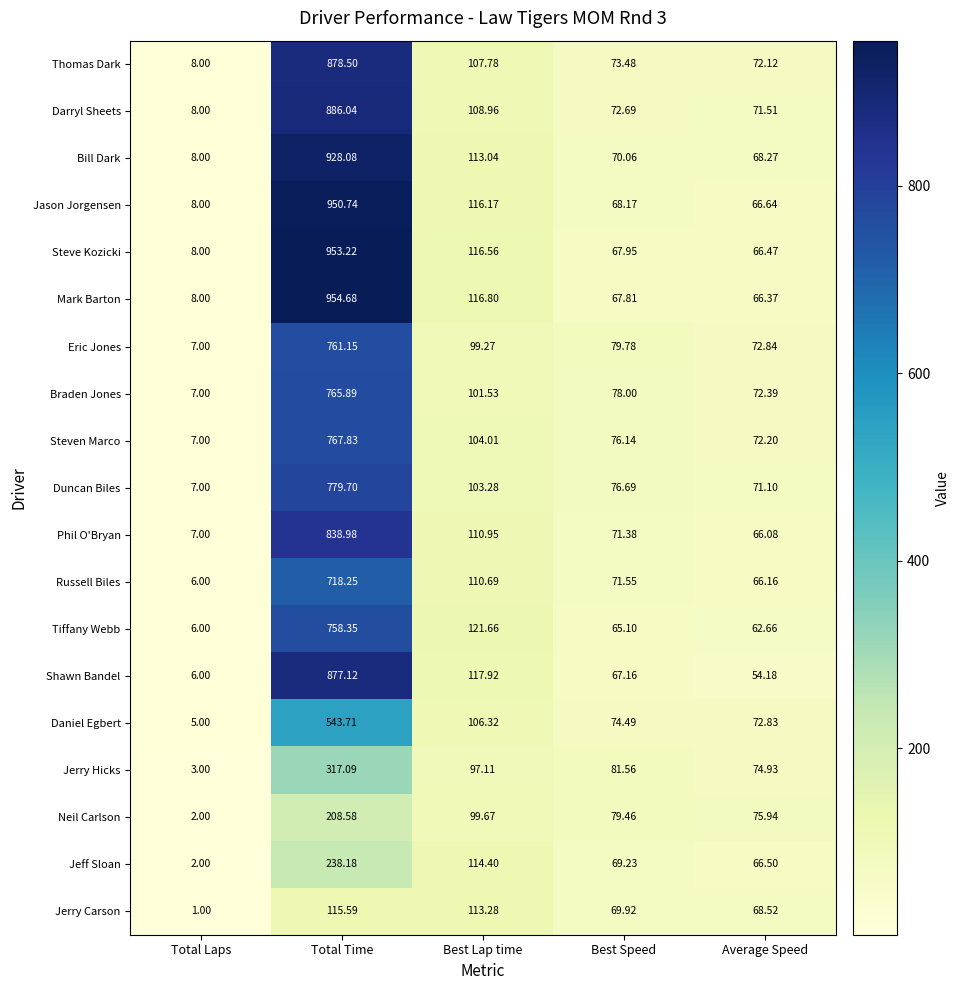

Which label corresponds to the smallest value in the chart?

Total Laps